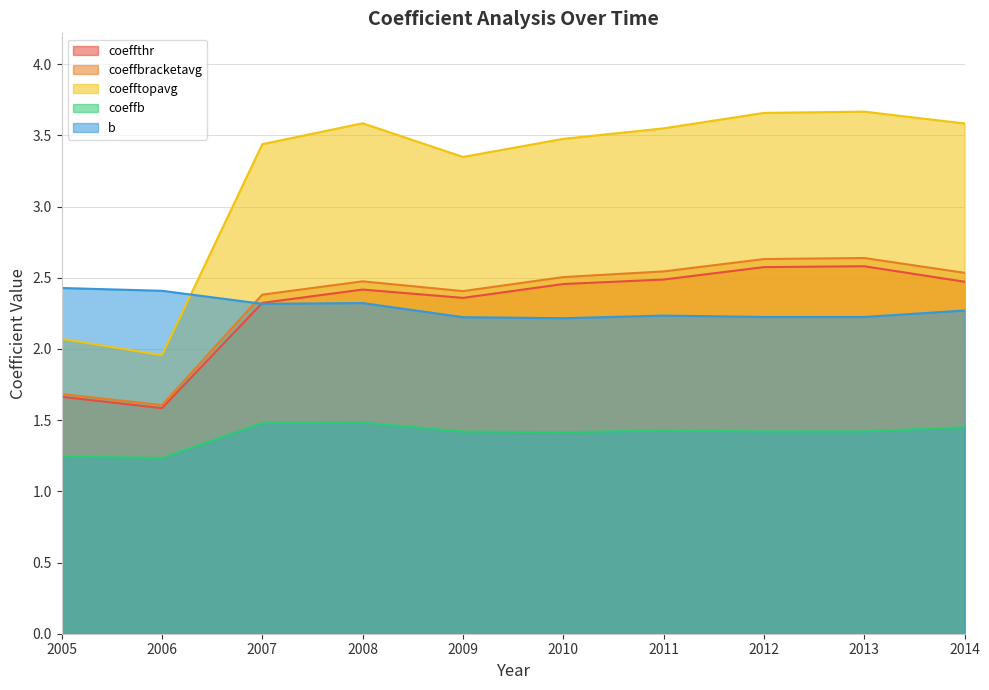

What is the difference between the second highest and second lowest values in the coeffbracketavg series?

0.9